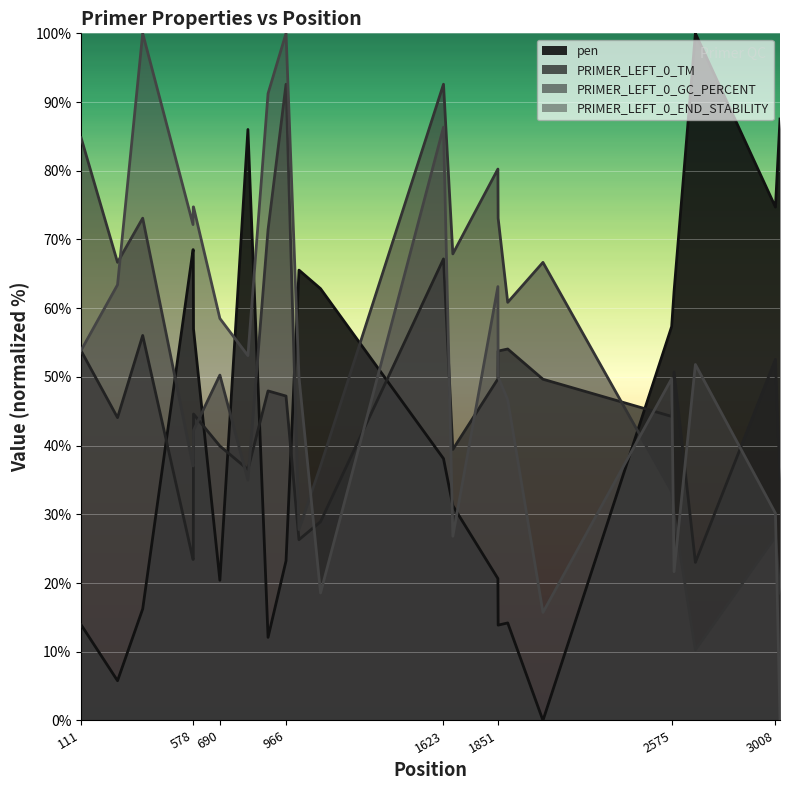

What is the value of the pen point at the 1st from the left?

13.9